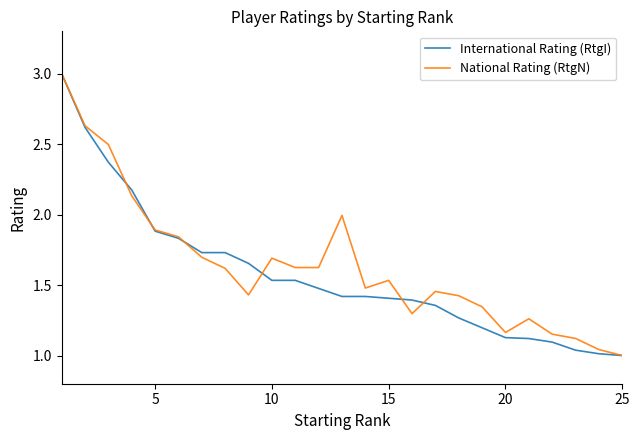

What is the maximum value shown in the chart?

3.0